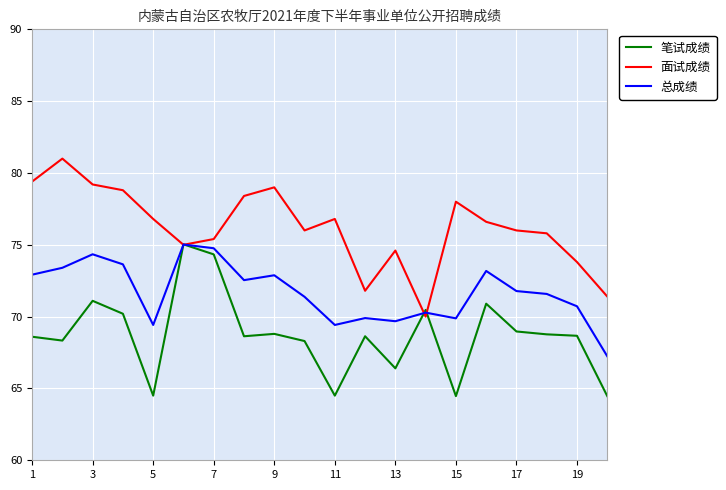

Which series has the largest total across all categories?

面试成绩